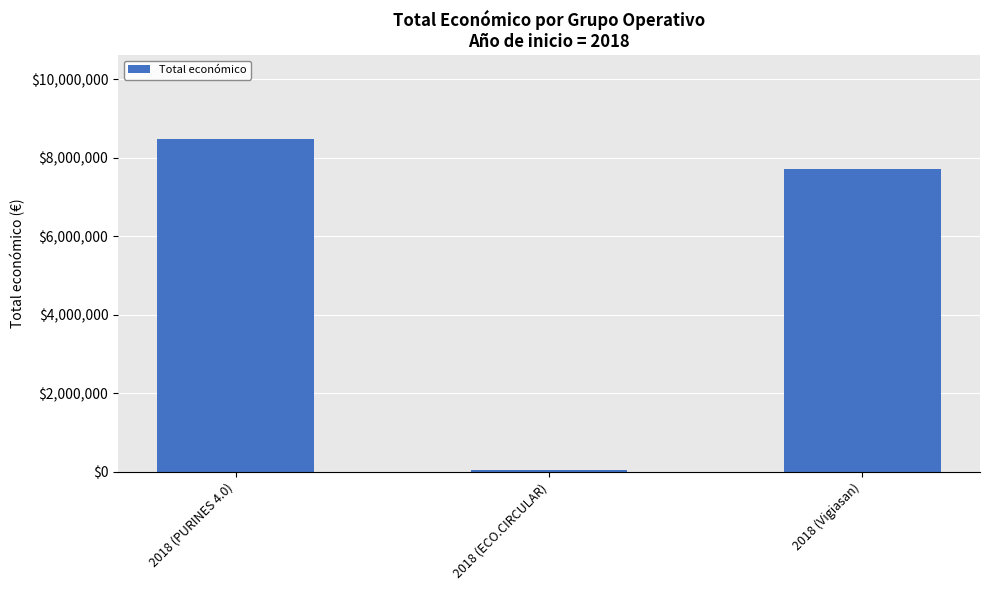

Reading left to right, what are all the values shown in this chart?

2018 (PURINES 4.0)=8484999	2018 (ECO.CIRCULAR)=42845	2018 (Vigiasan)=7717171